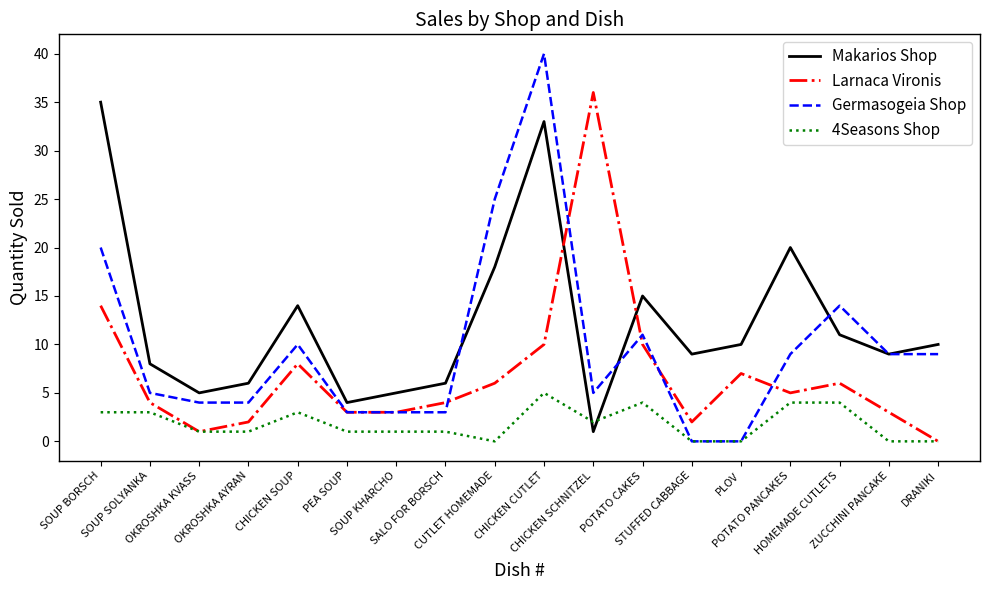

Which series ends up on top after the final intersection of Larnaca Vironis and Makarios Shop?

Makarios Shop